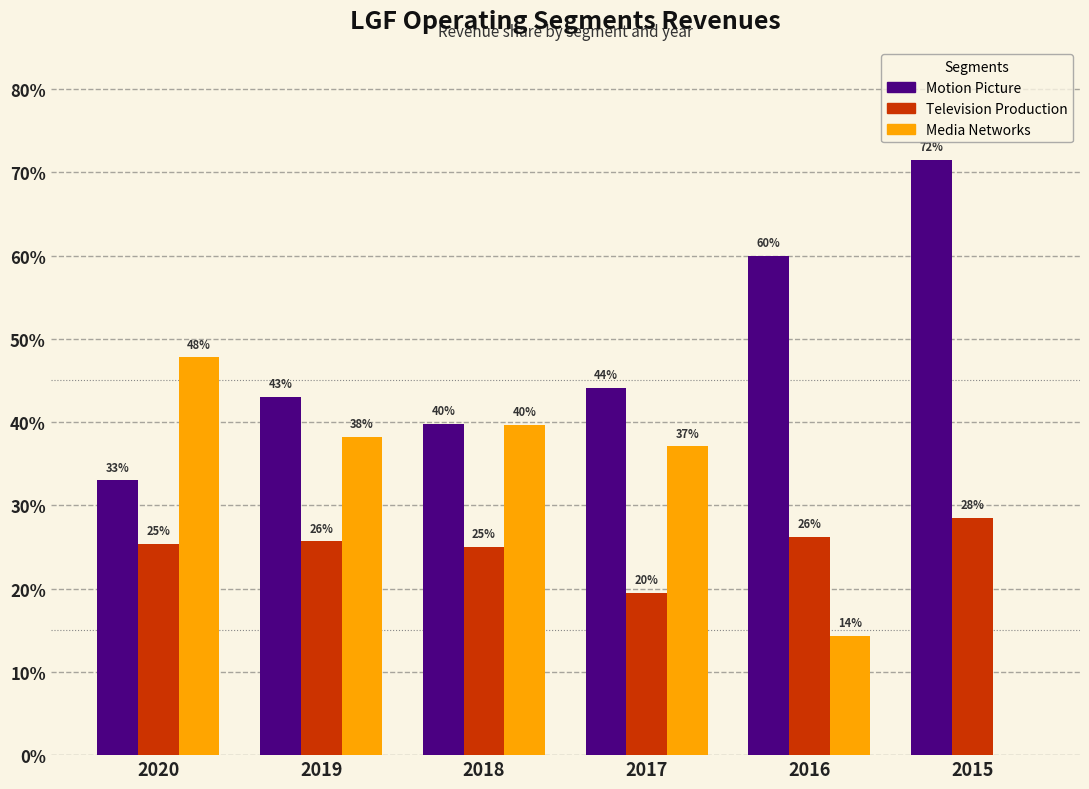

Does the chart contain stacked bars?

No